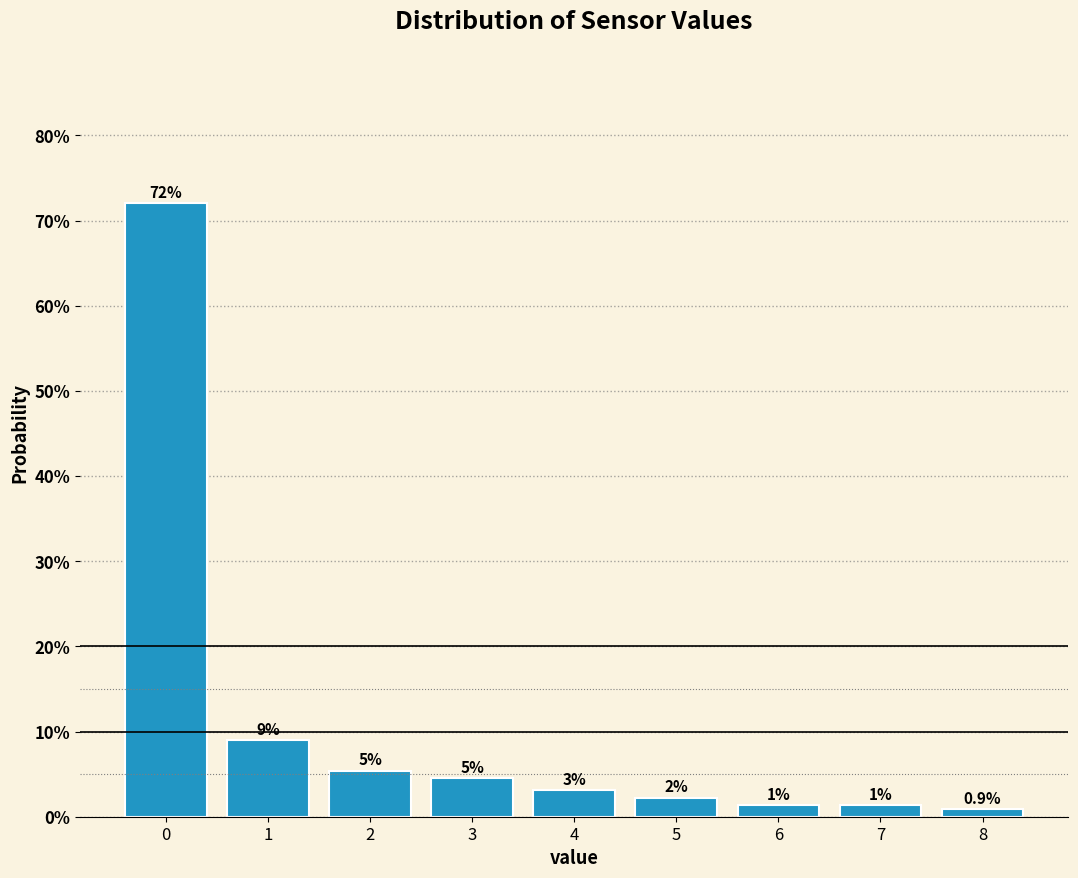

Are the bars horizontal?

No